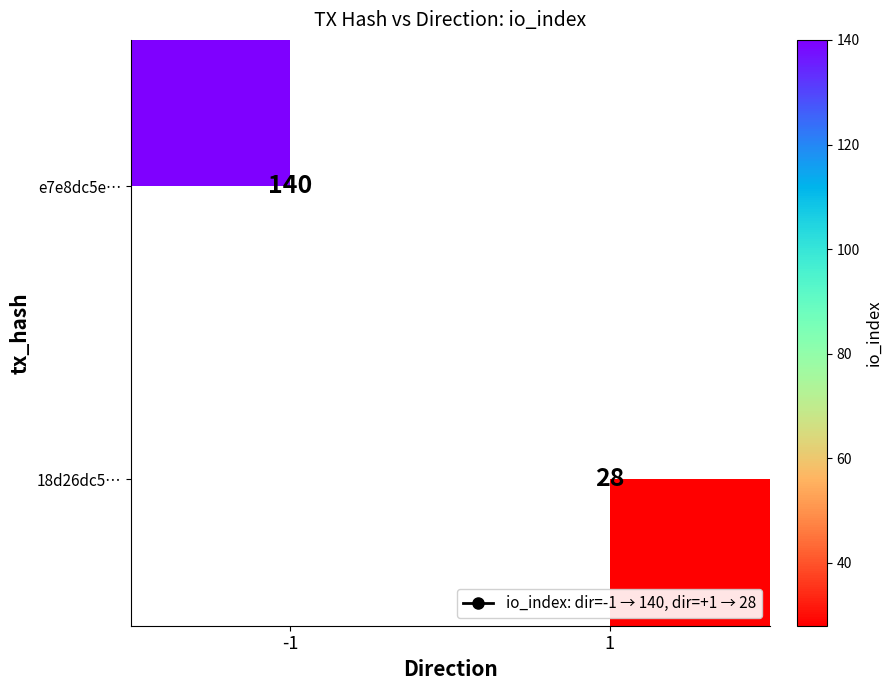

The e7e8dc5e… series shows 140.0 at -1. True or false?

True